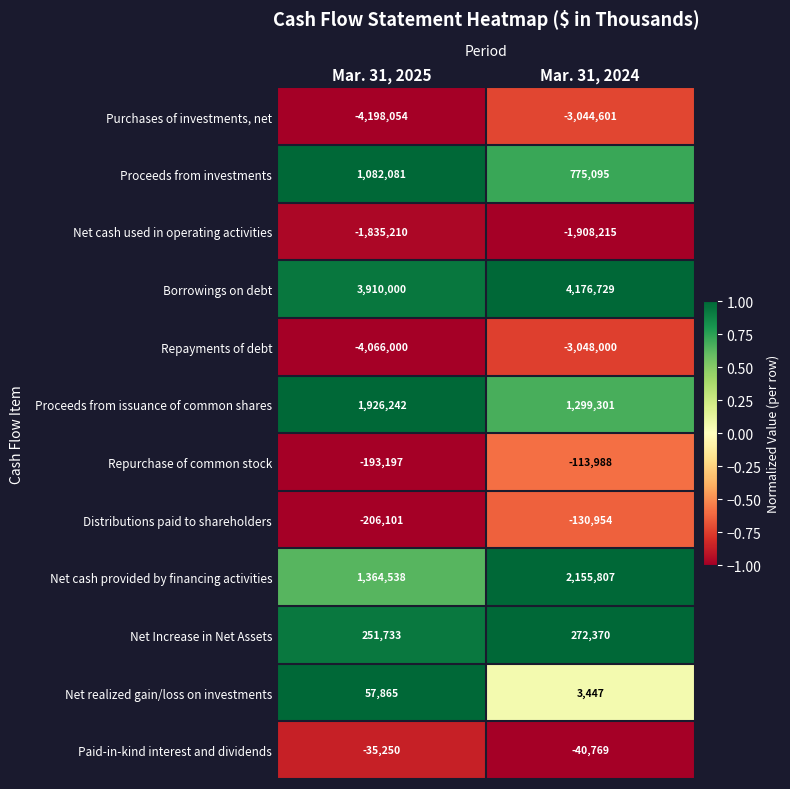

What is the maximum value shown in the chart?

4176729